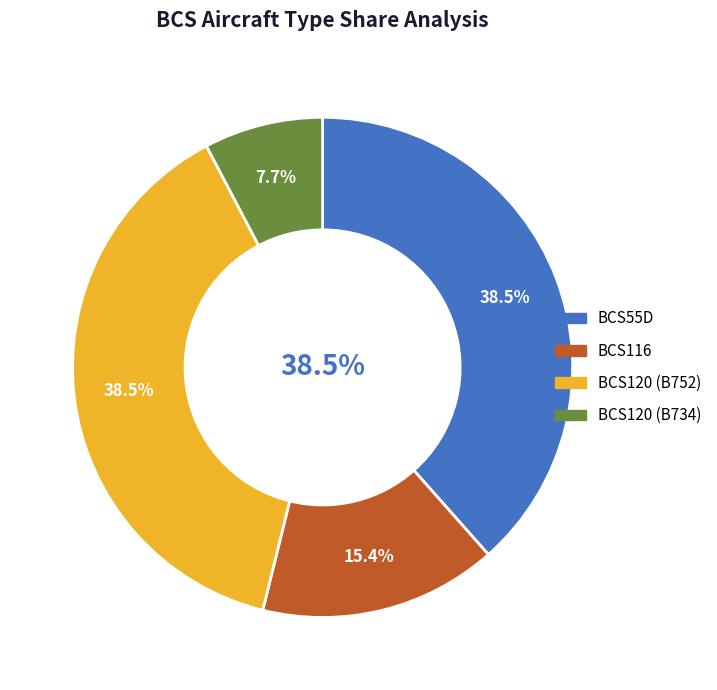

What is the smallest slice in the pie chart?

BCS120_B734